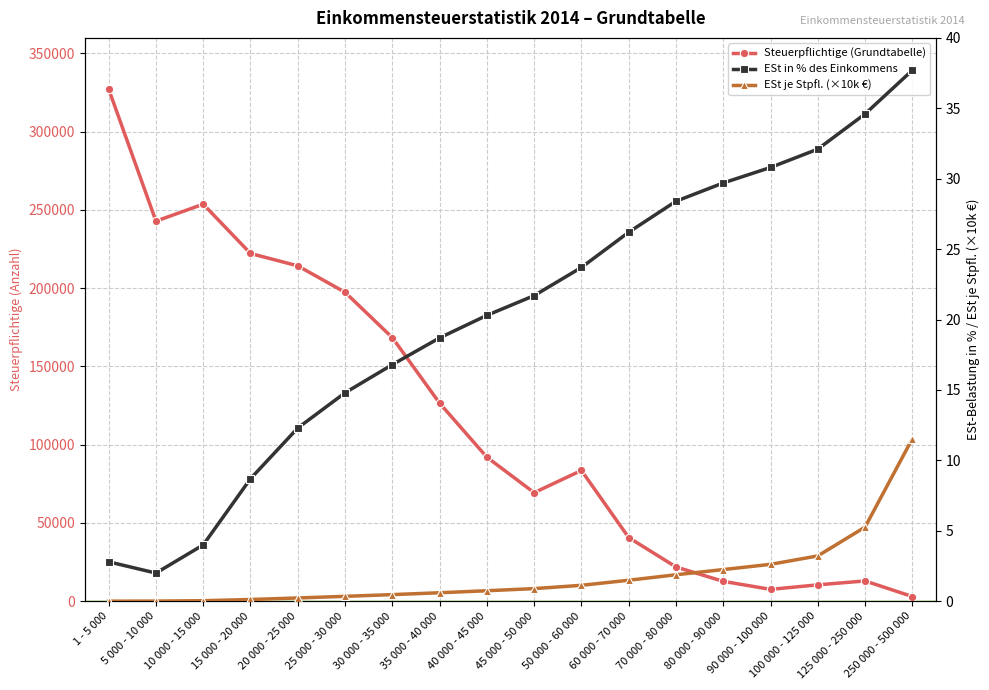

True or false: ESt je Stpfl. in Euro (Grundtabelle) has a value of 0.5 at 25 000 - 30 000.

False